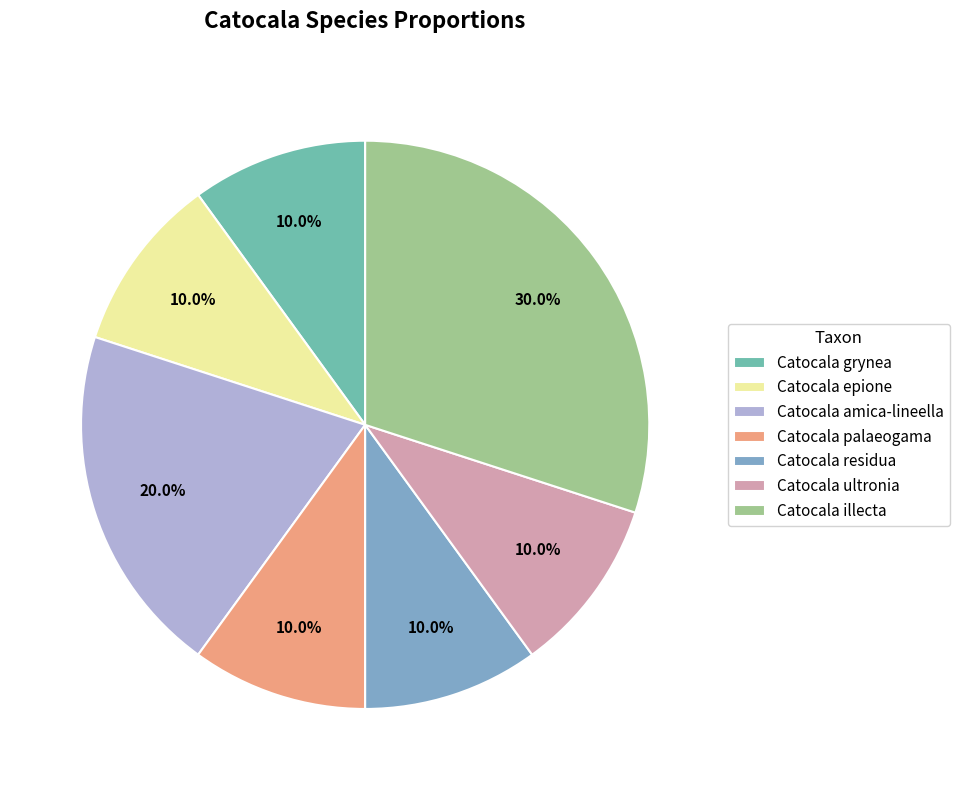

Which slice is the largest?

Catocala illecta